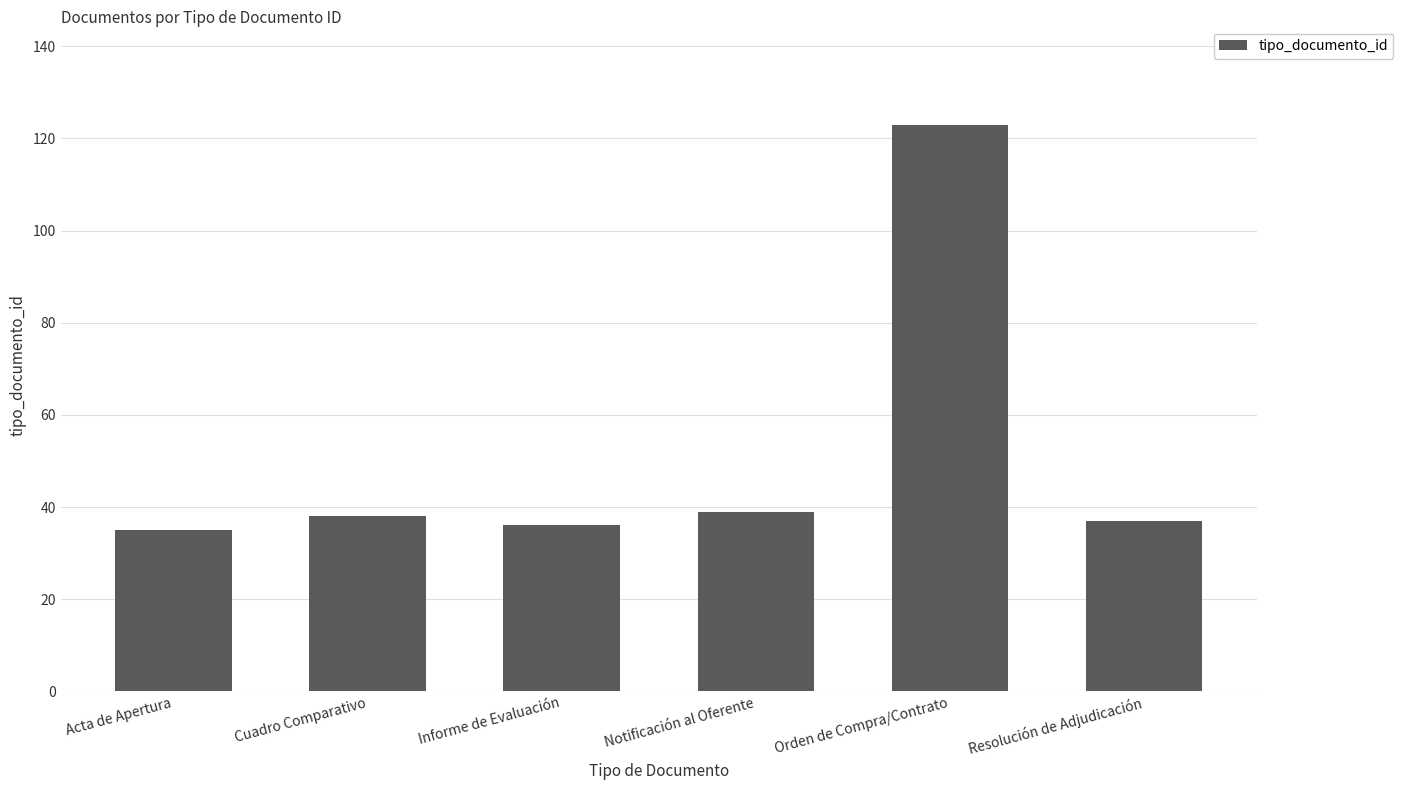

What is the label of the 6th bar from the right?

Acta de Apertura